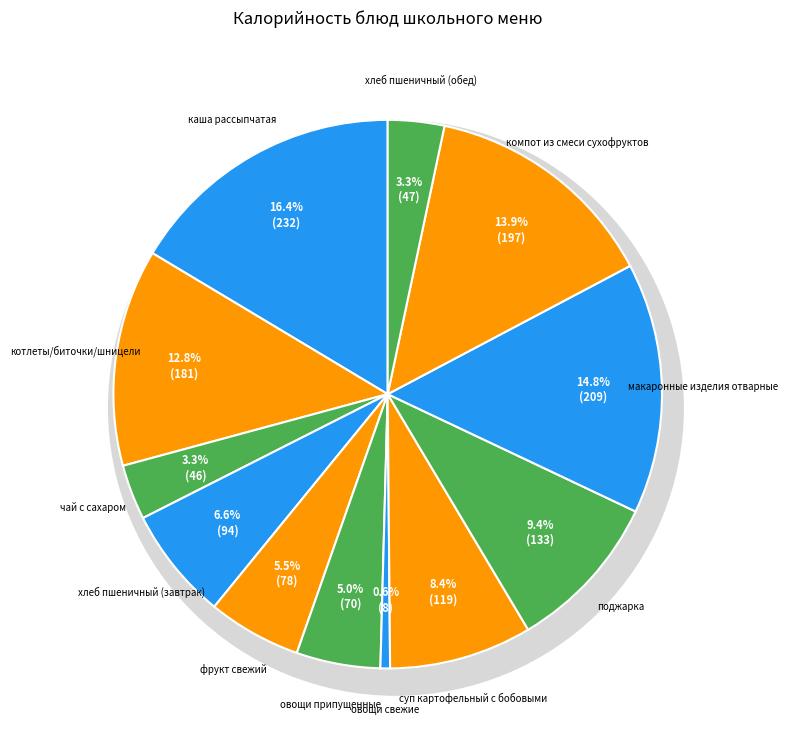

Combined, do хлеб пшеничный (завтрак) and суп картофельный с бобовыми account for over 50%?

No